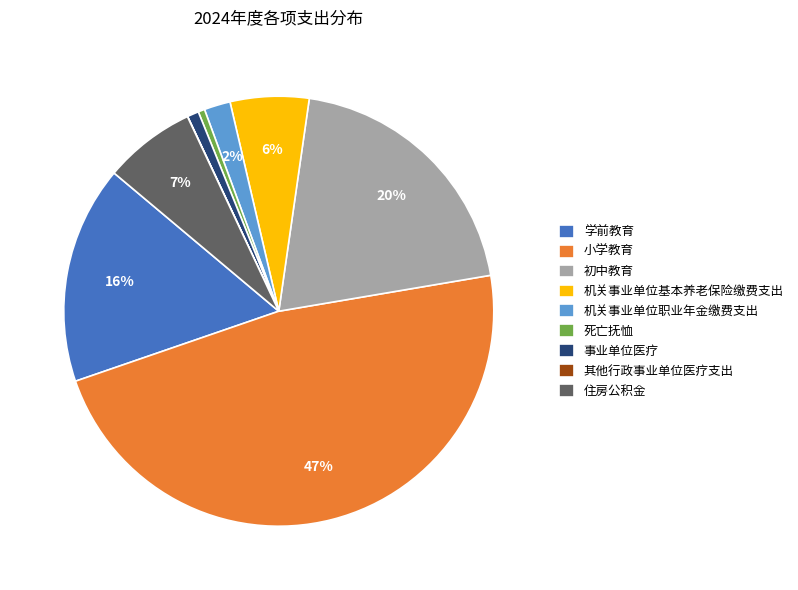

The 事业单位医疗 slice represents 1% of the pie. True or false?

True